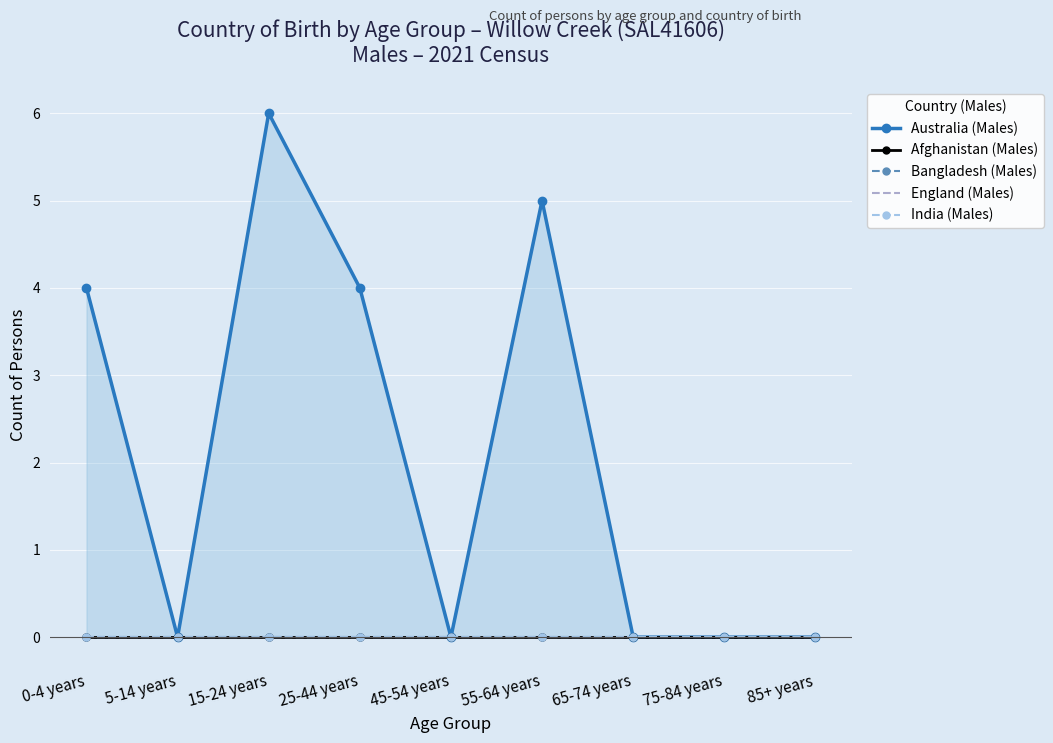

What is the label of the 7th point from the right?

15-24 years